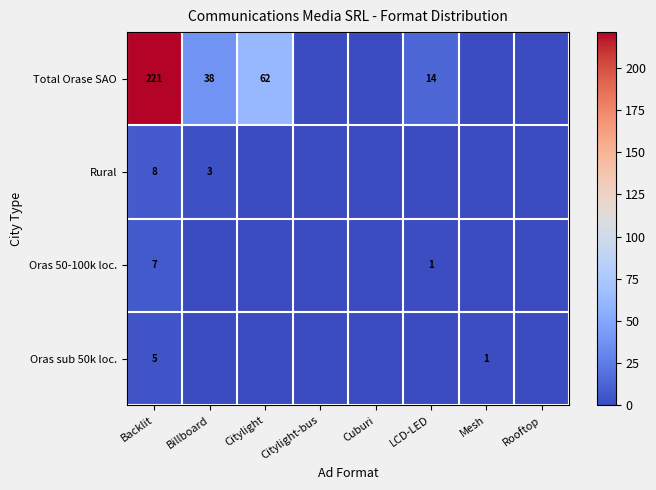

Is it true that Rural equals 3 at Backlit?

False